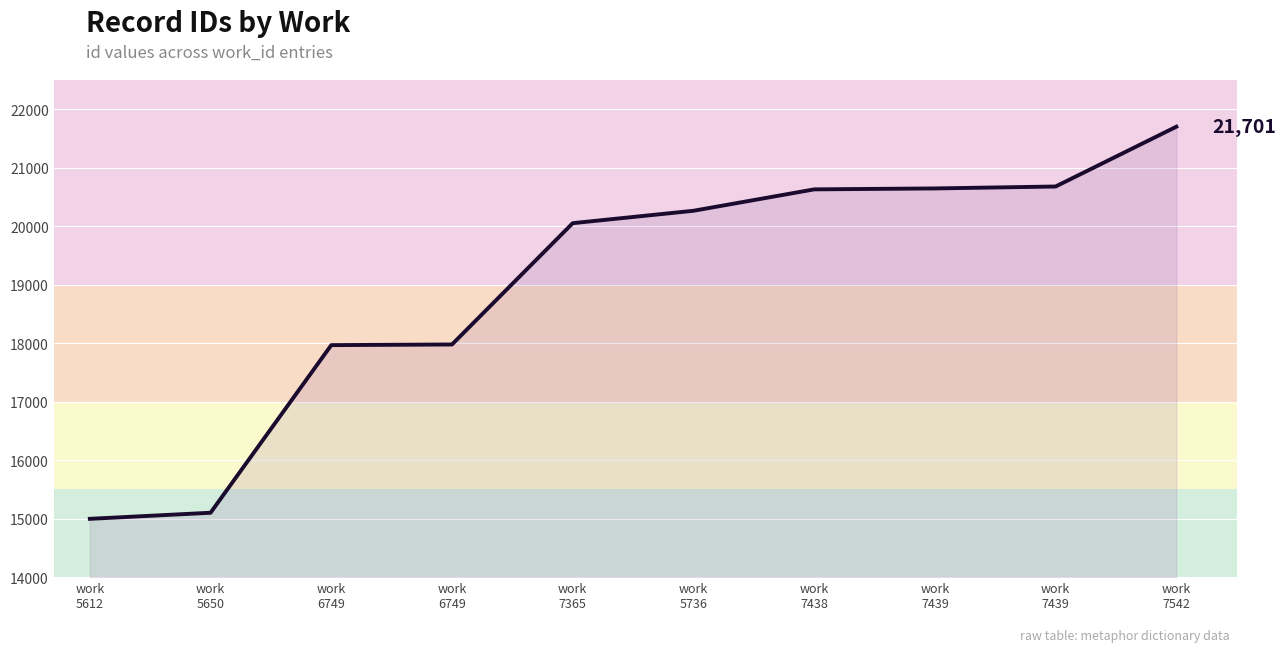

What is the value of the 10th point from the left?

21701